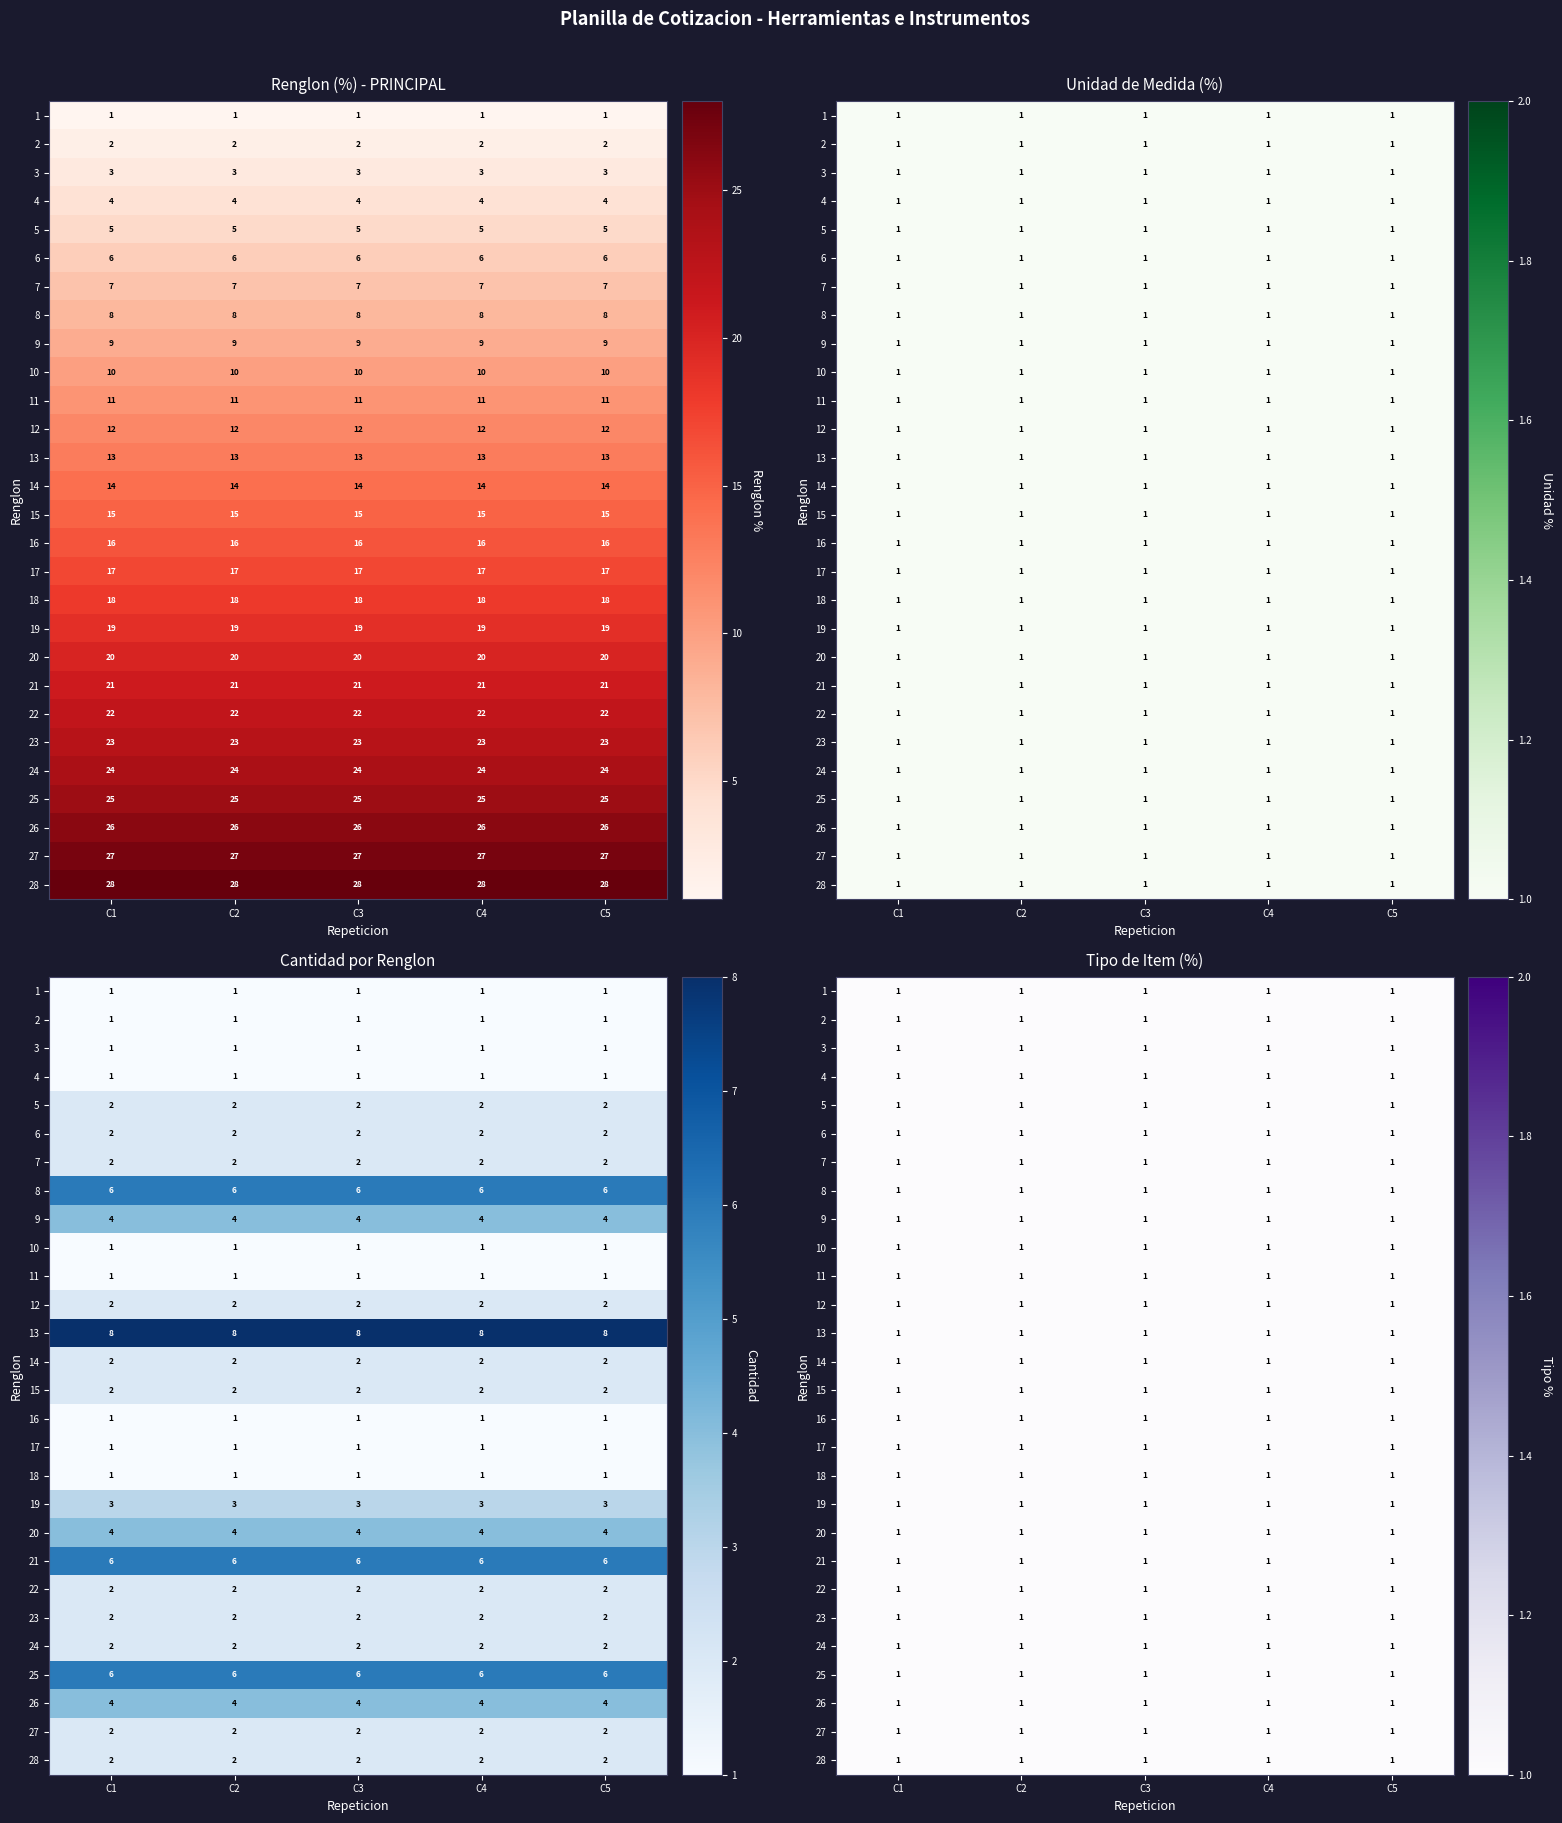

Reading left to right, what are all the values shown in this chart?

1: 1	1	1	1
2: 2	1	1	1
3: 3	1	1	1
4: 4	1	1	1
5: 5	1	2	1
6: 6	1	2	1
7: 7	1	2	1
8: 8	1	6	1
9: 9	1	4	1
10: 10	1	1	1
11: 11	1	1	1
12: 12	1	2	1
13: 13	1	8	1
14: 14	1	2	1
15: 15	1	2	1
16: 16	1	1	1
17: 17	1	1	1
18: 18	1	1	1
19: 19	1	3	1
20: 20	1	4	1
21: 21	1	6	1
22: 22	1	2	1
23: 23	1	2	1
24: 24	1	2	1
25: 25	1	6	1
26: 26	1	4	1
27: 27	1	2	1
28: 28	1	2	1